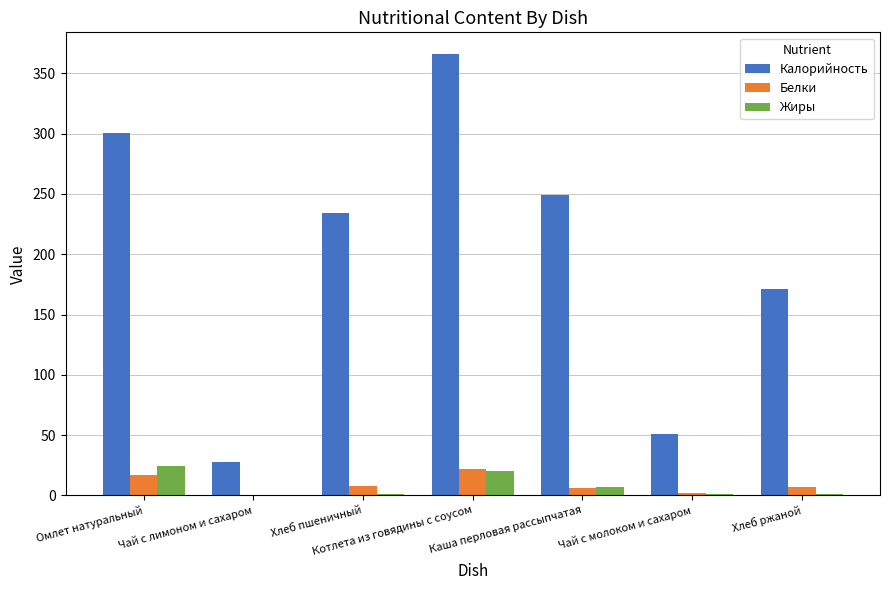

What is the highest value of the Белки series?

21.5